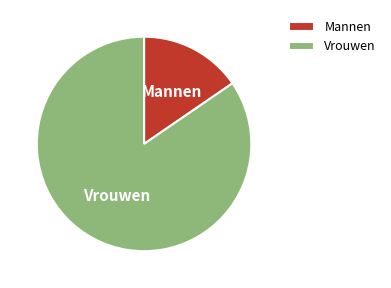

Count the number of slices in the pie.

2